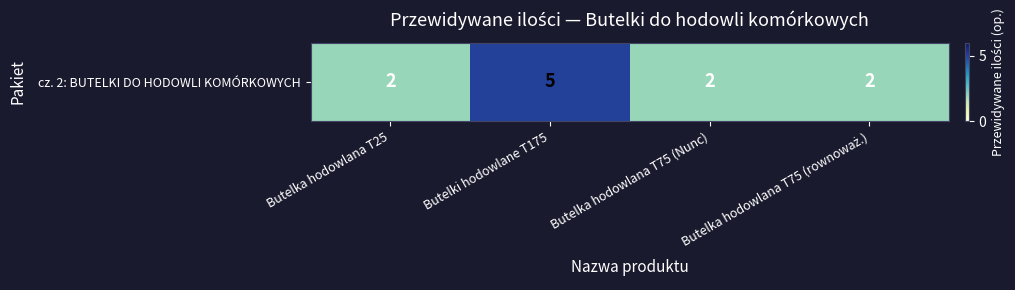

What is the sum of the values at Butelka hodowlana T75 (rownoważ.) and Butelki hodowlane T175?

7